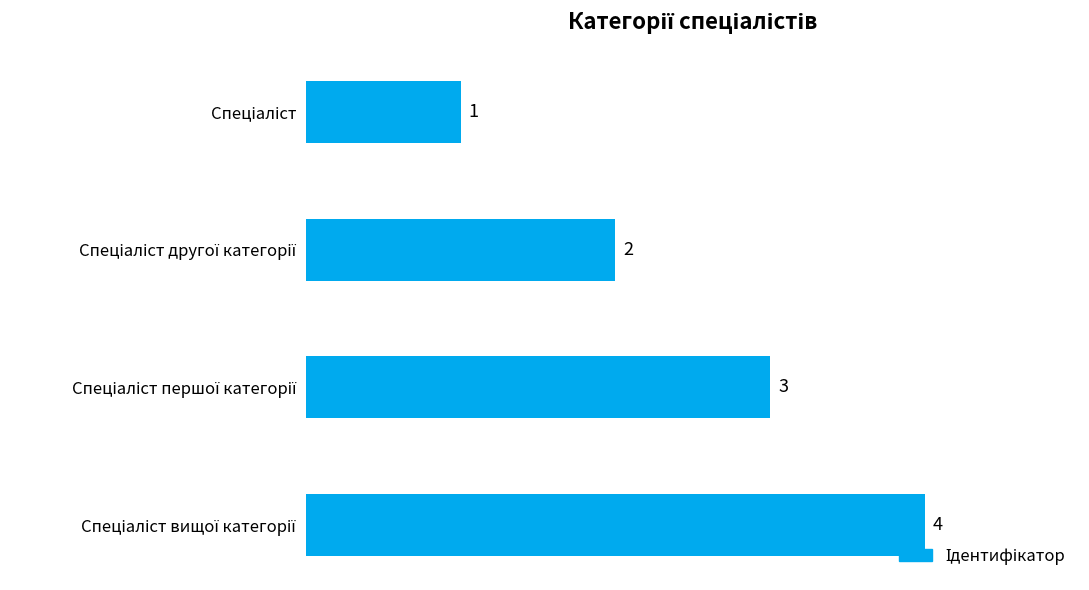

What is the greatest value displayed?

4